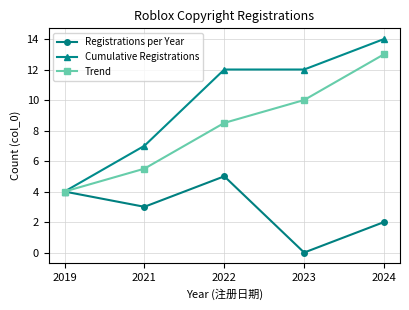

What is the maximum value shown in the chart?

14.0